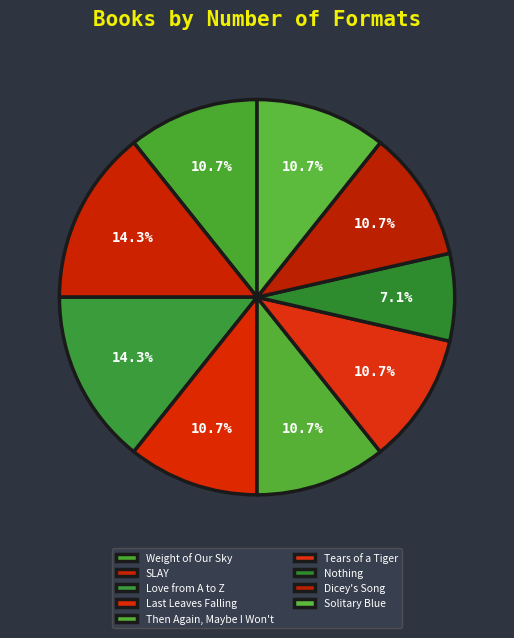

How many segments does this pie chart have?

9